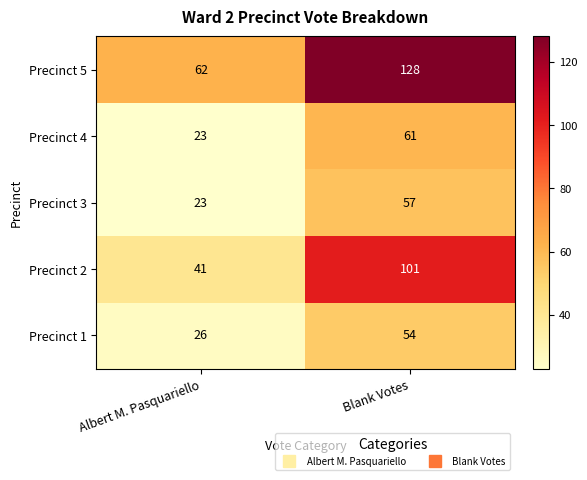

Which series has the largest total across all categories?

Precinct 5